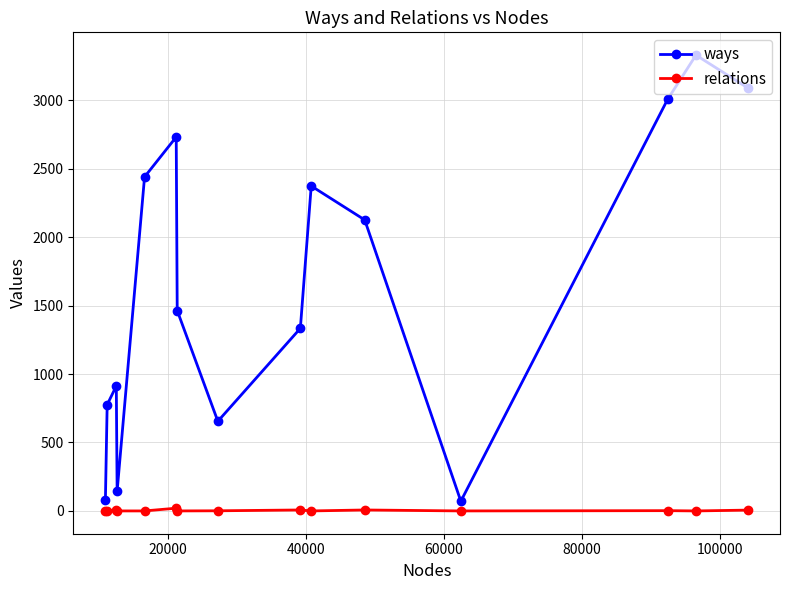

Which series has the largest range (max minus min)?

ways